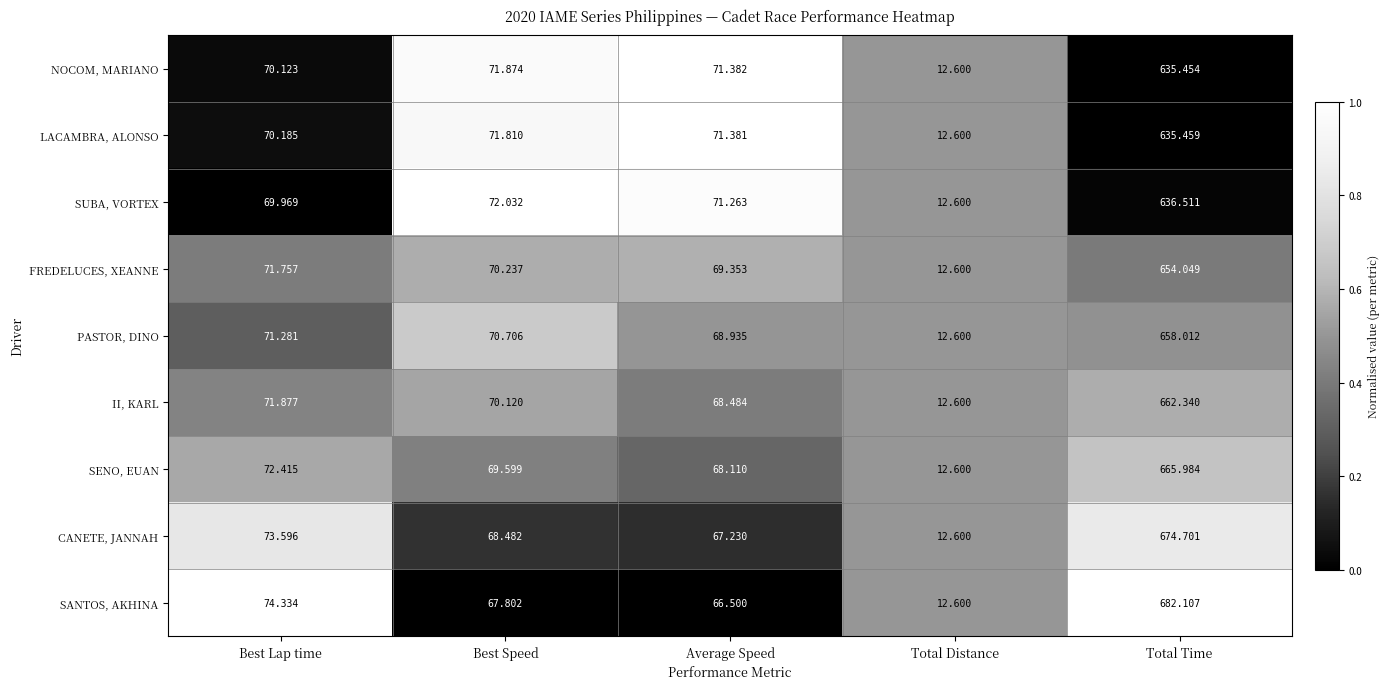

Which series has the largest total across all categories?

SANTOS, AKHINA